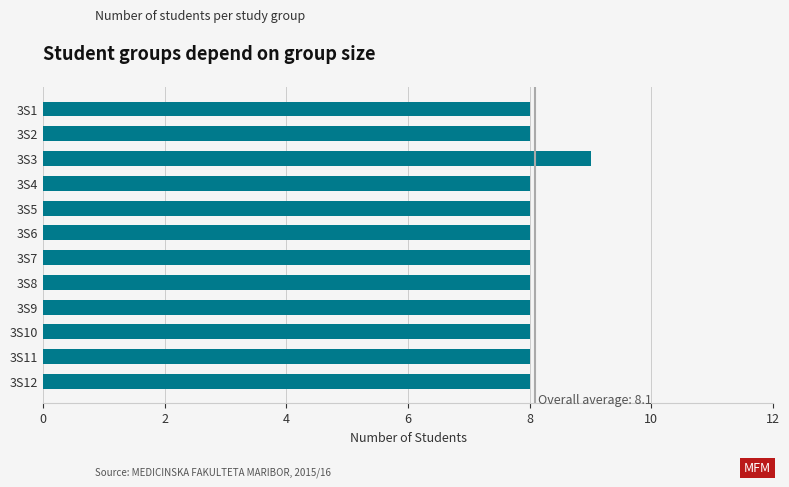

Reading top to bottom, what are all the values shown in this chart?

3S1=8	3S2=8	3S3=9	3S4=8	3S5=8	3S6=8	3S7=8	3S8=8	3S9=8	3S10=8	3S11=8	3S12=8